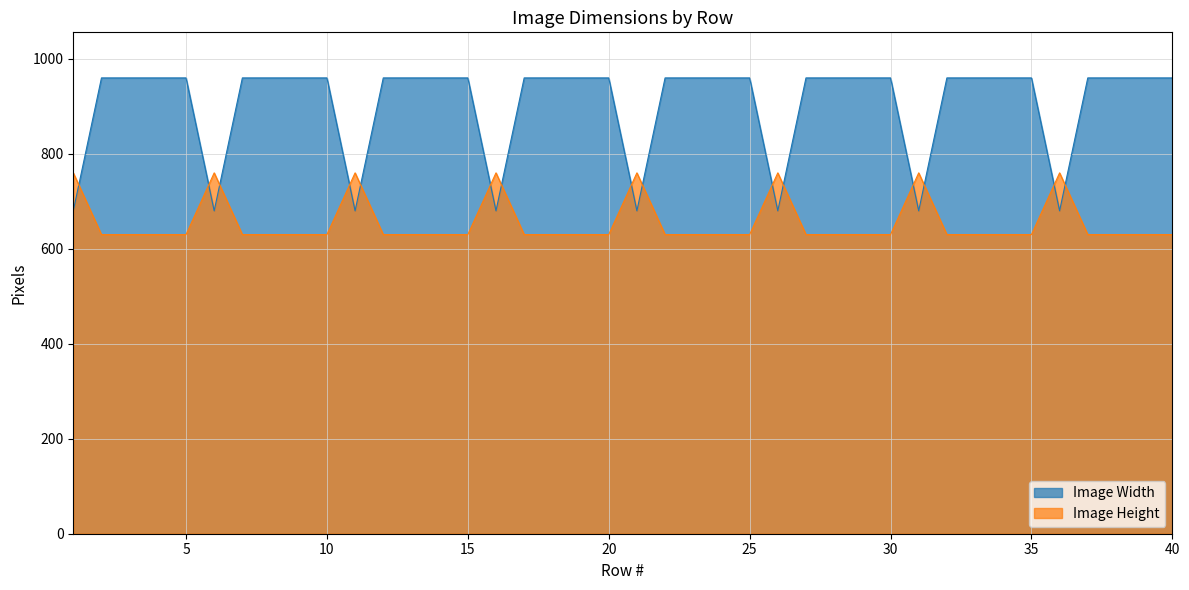

At which label does Image Height reach its minimum?

2